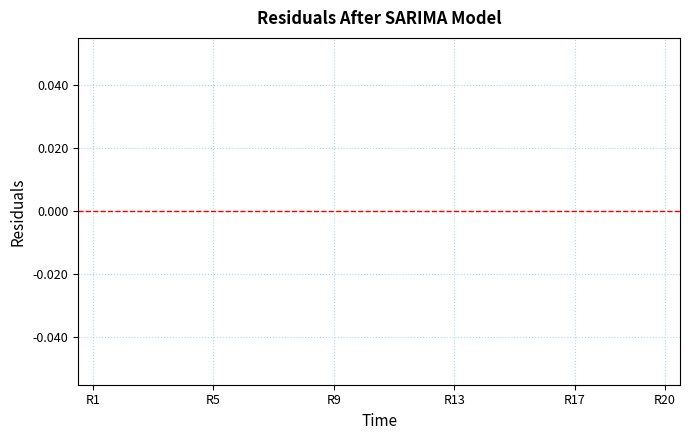

True or false: the data has more than 2 interior local peaks.

False